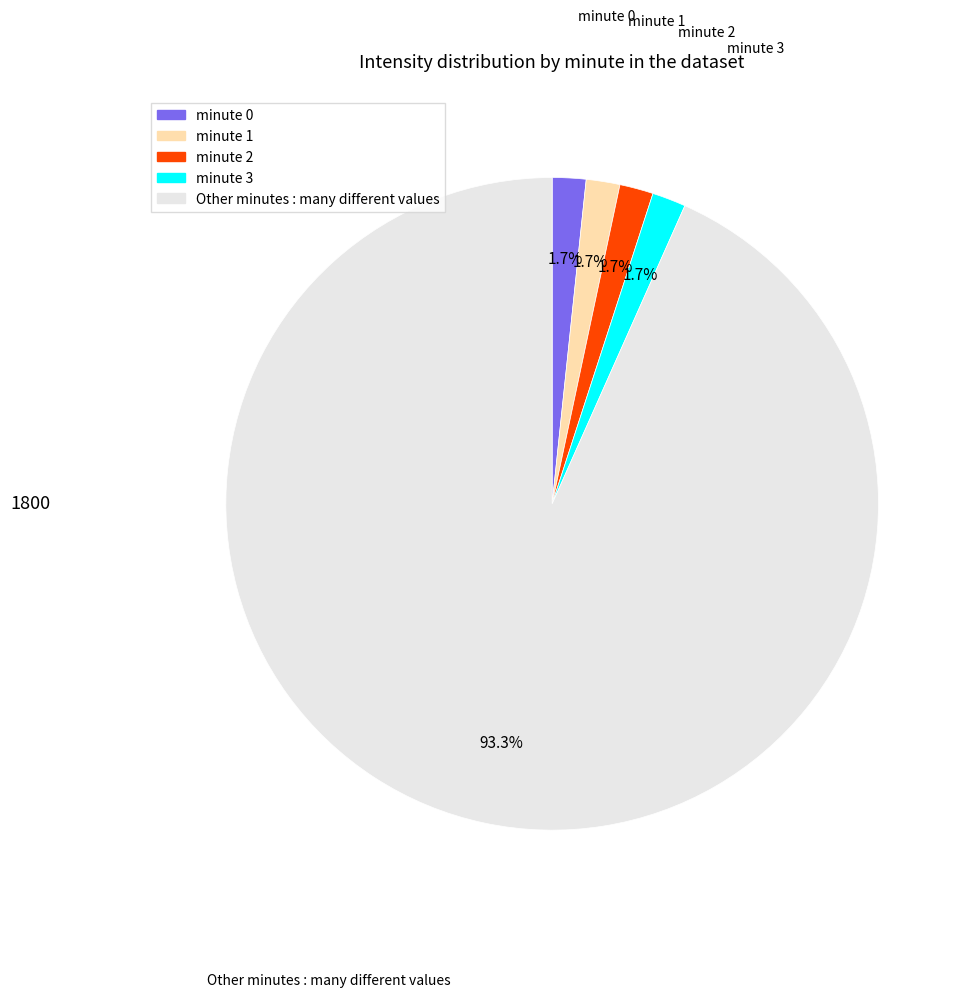

Does any single category account for the majority?

Yes